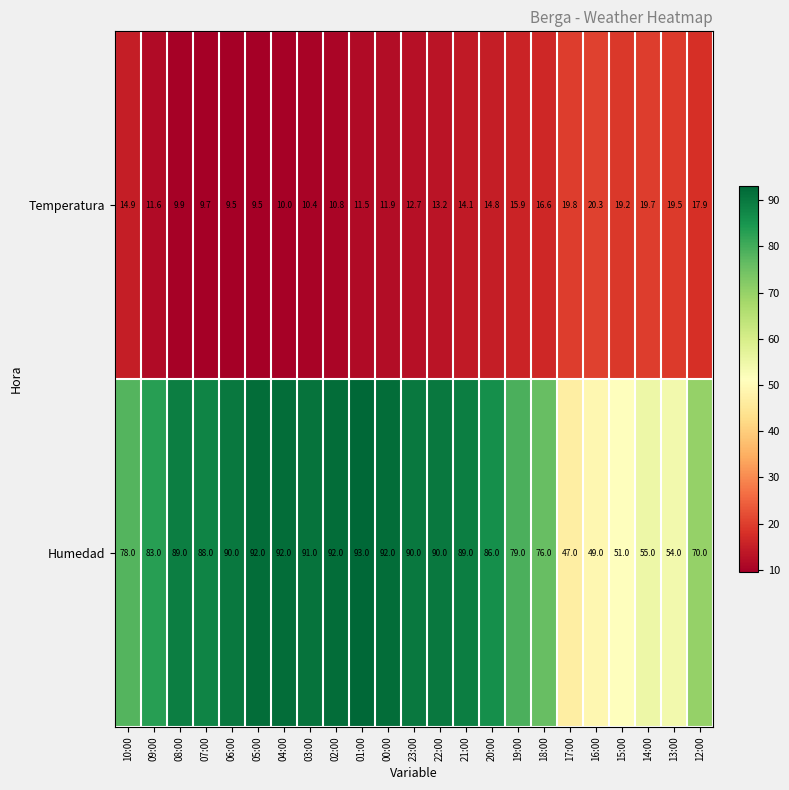

True or false: Temperatura has a value of 14.1 at 21:00.

True